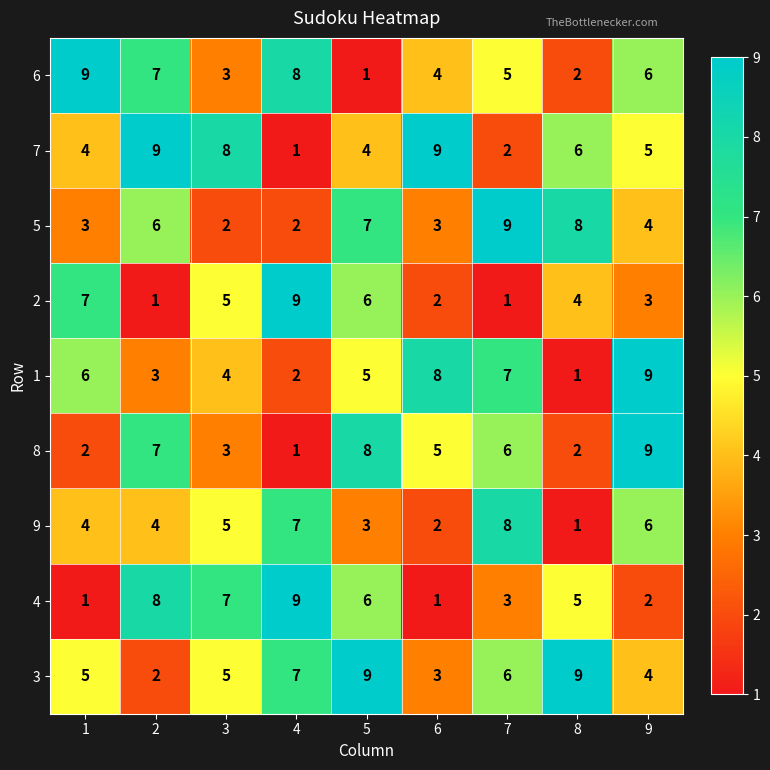

How many data points does each series have?

9